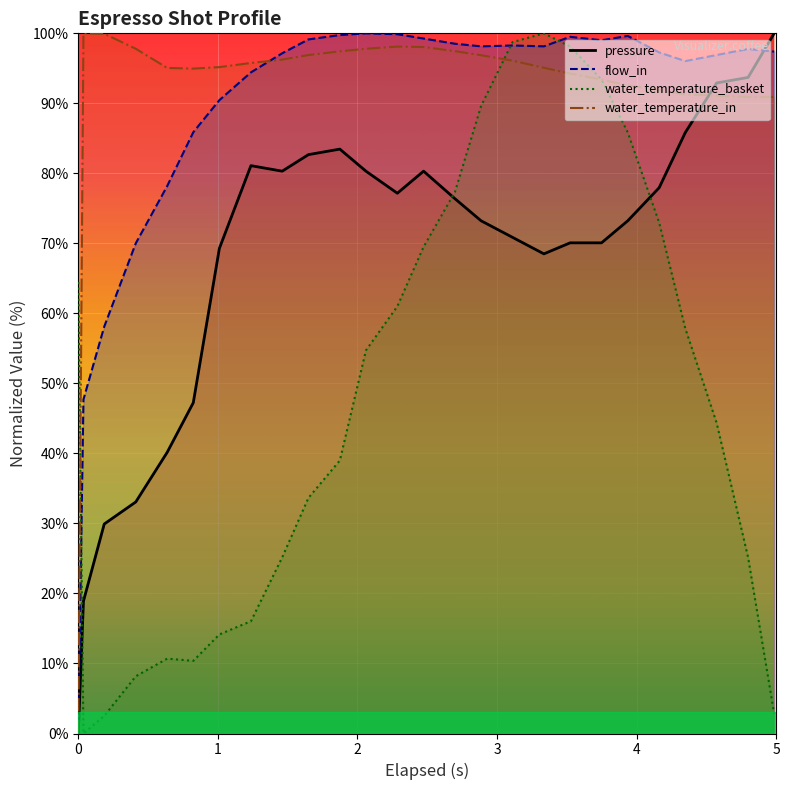

Is the value of water_temperature_basket at 7 greater than the value of pressure at 2?

No